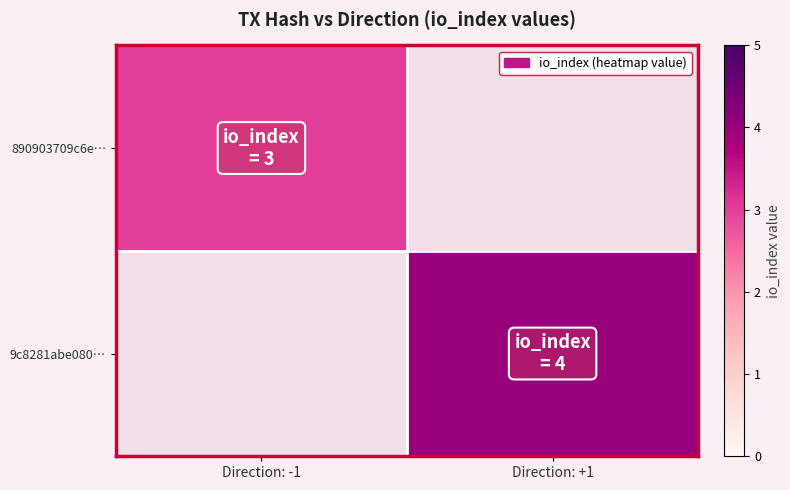

How many data points does each series have?

2